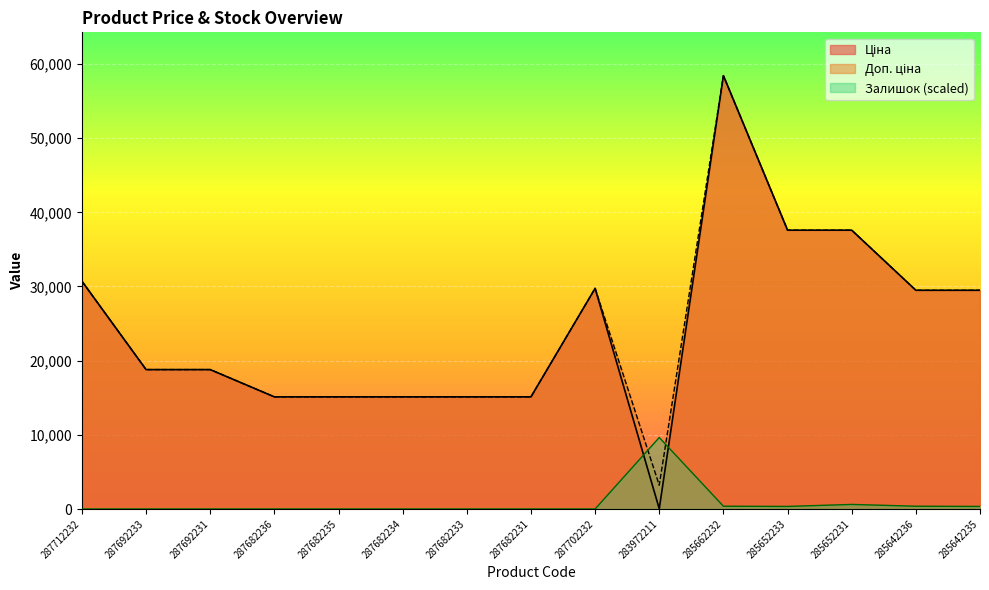

Count the number of categories in the chart.

15